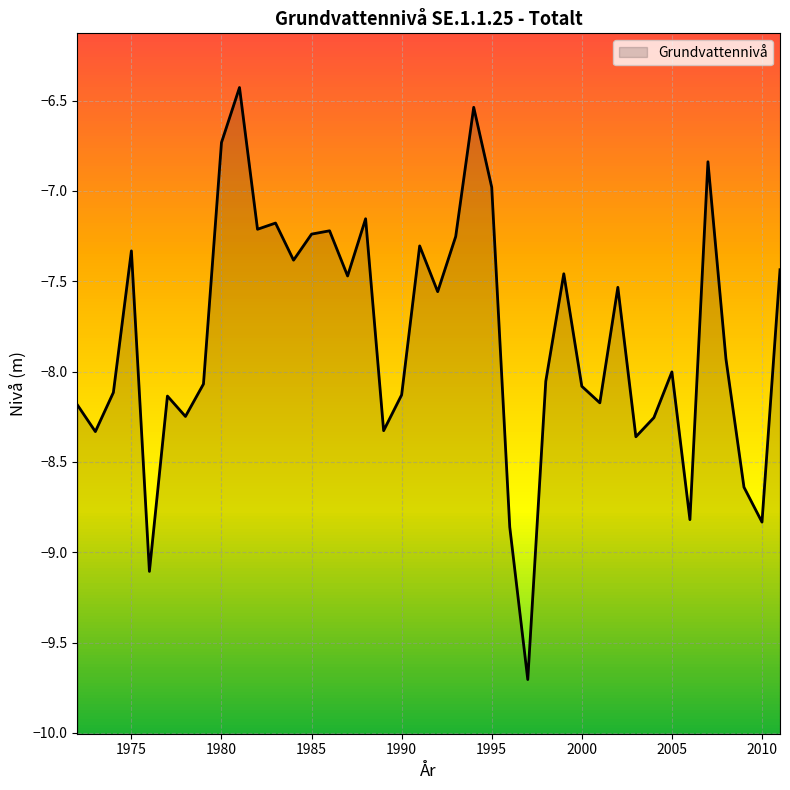

Rank the categories by value from lowest to highest.

1997, 1976, 1996, 2010, 2006, 2009, 2003, 1973, 1989, 2004, 1978, 1972, 2001, 1977, 1990, 1974, 2000, 1979, 1998, 2005, 2008, 1992, 2002, 1987, 1999, 2011, 1984, 1975, 1991, 1993, 1985, 1986, 1982, 1983, 1988, 1995, 2007, 1980, 1994, 1981